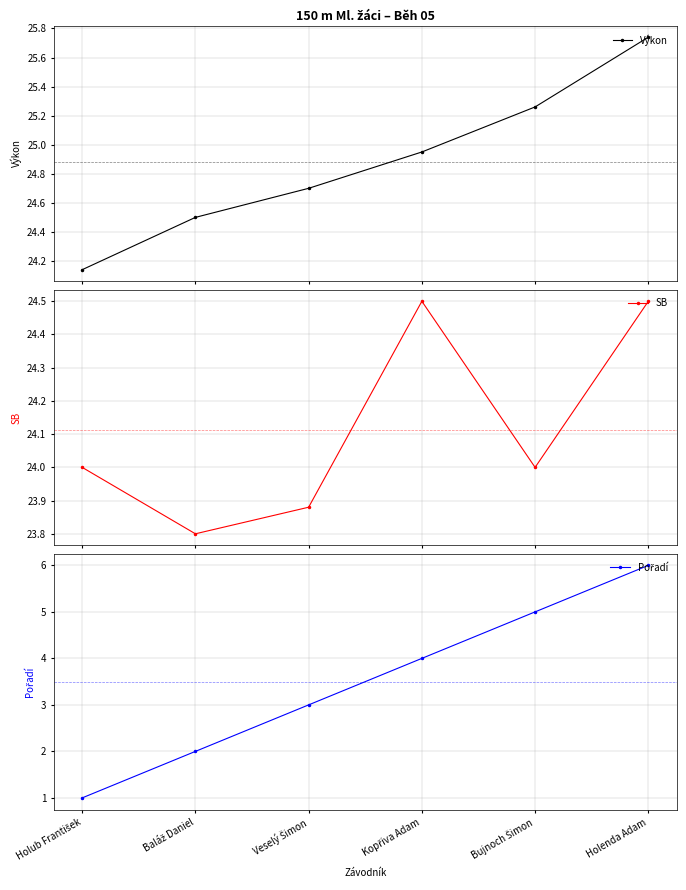

Which category has the lowest value in the Pořadí series?

Holub František